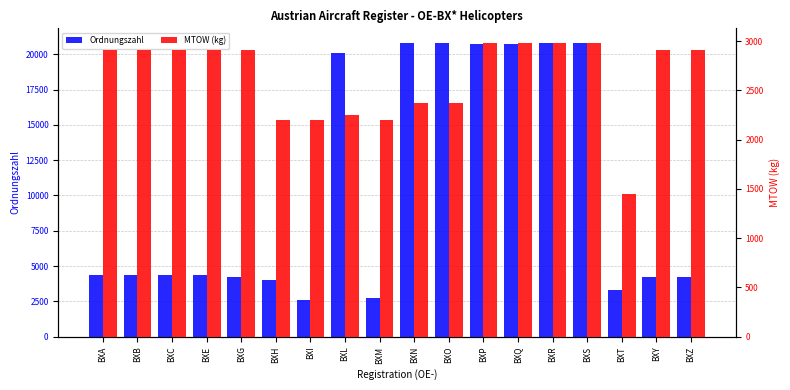

At which category does the chart reach its peak across all series?

BXO